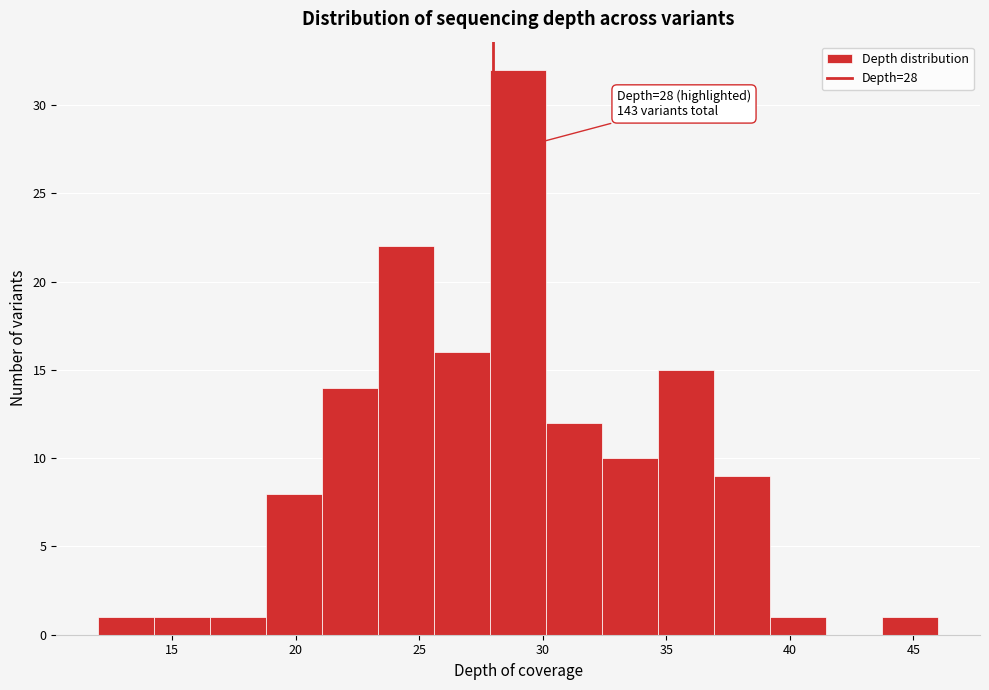

Which range on the x-axis has the tallest bar?

28.0 to 30.0